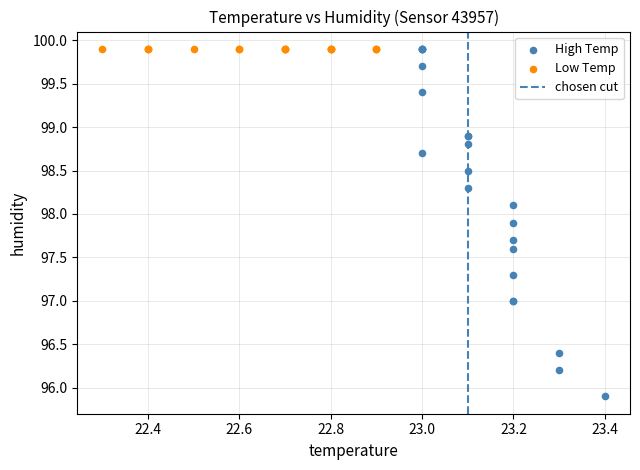

Which series reaches the minimum Y coordinate?

High Temp